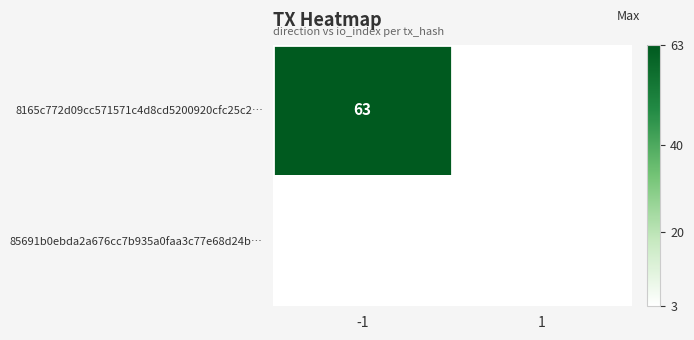

Is the value of 8165c772d09cc571571c4d8cd5200920cfc25c2… at -1 greater than the value of 85691b0ebda2a676cc7b935a0faa3c77e68d24b… at 1?

Yes